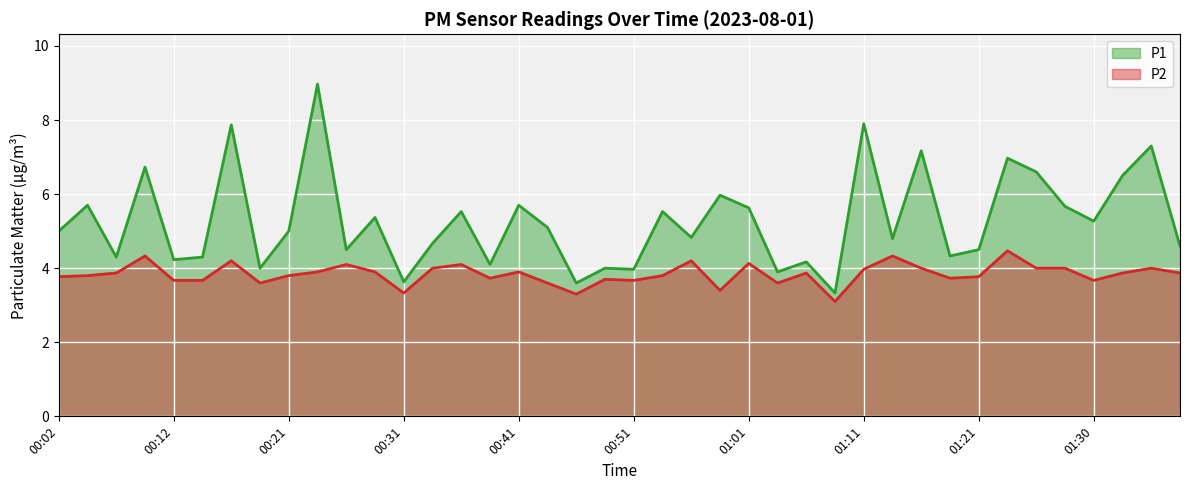

What is the label of the 2nd point from the left?

00:04